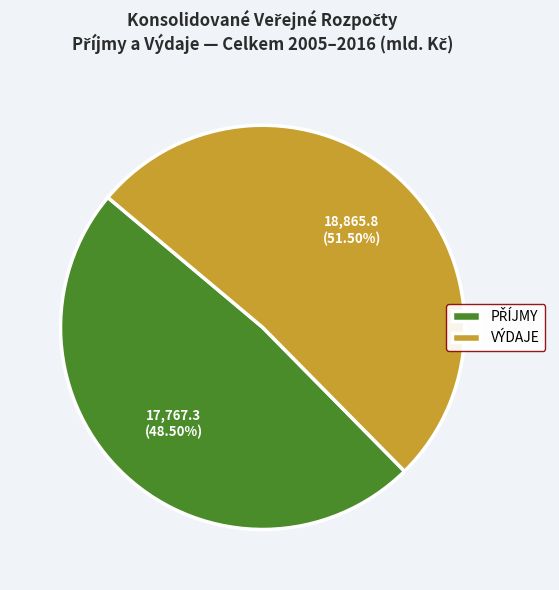

What is the largest slice in the pie chart?

VÝDAJE